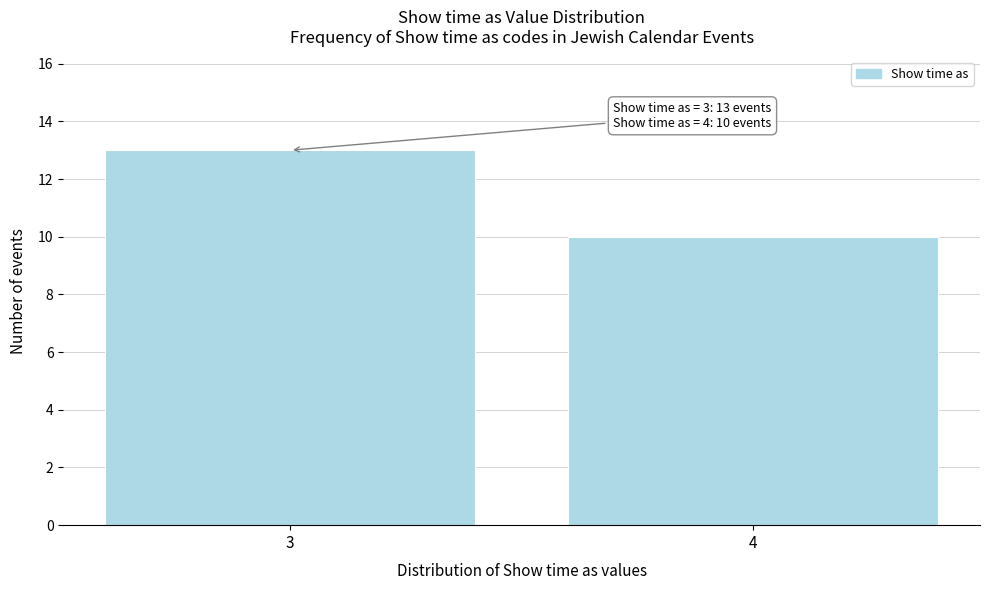

Reading left to right, list all the values displayed in this chart.

13	10